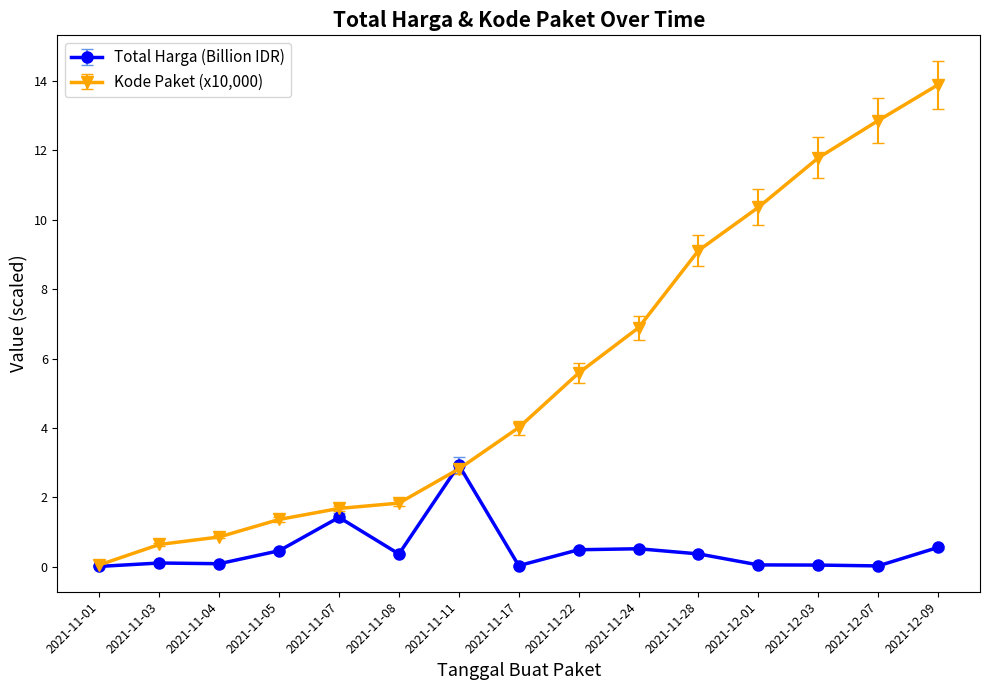

Which category has the highest value in the Total Harga (Billion IDR) series?

2021-11-11